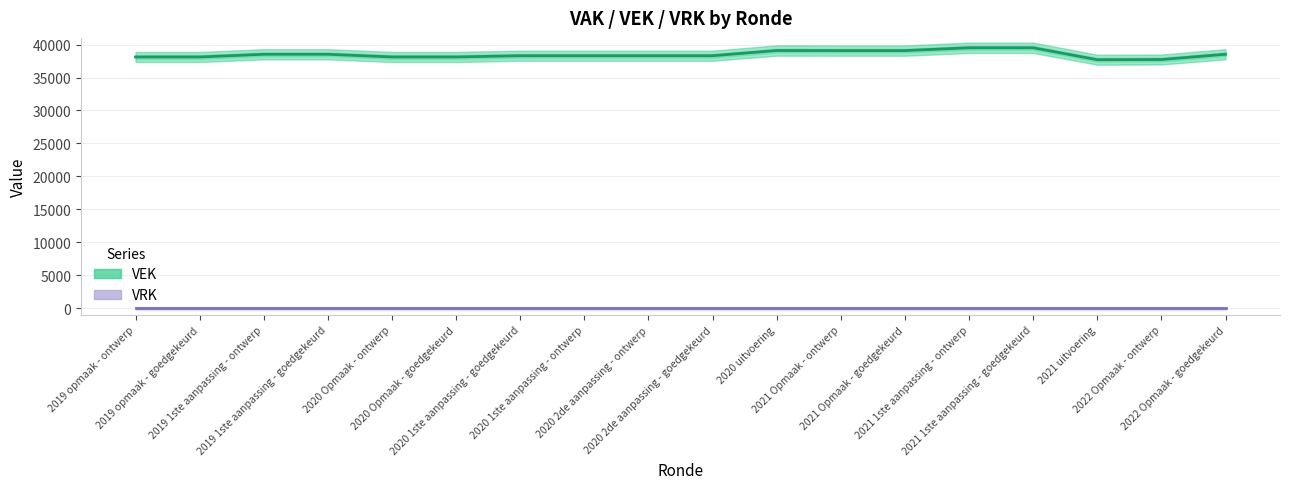

What is the label of the 14th point from the right?

2020 Opmaak - ontwerp